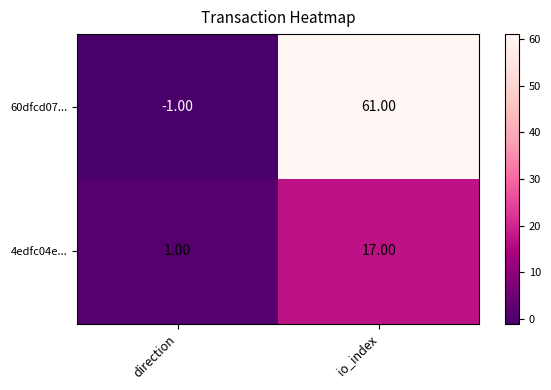

What is the average value of the 4edfc04e... series?

9